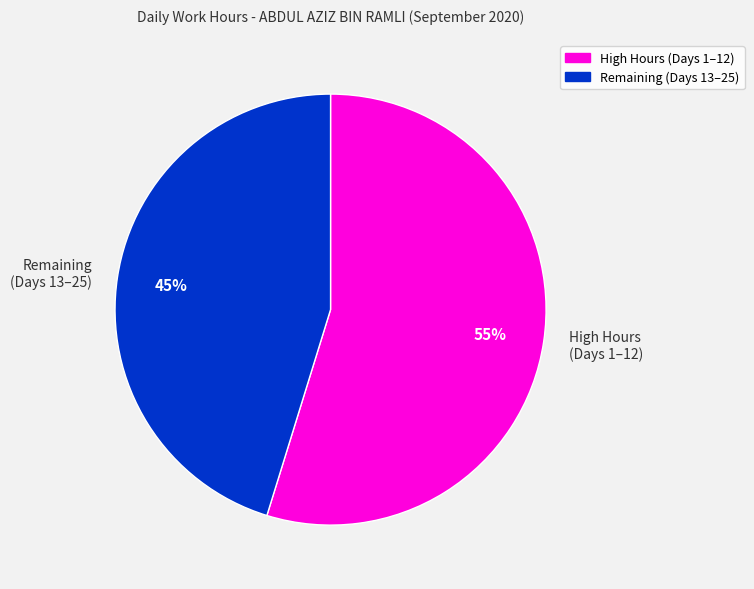

Does Remaining (Days 13–25) represent more than half of the total?

No